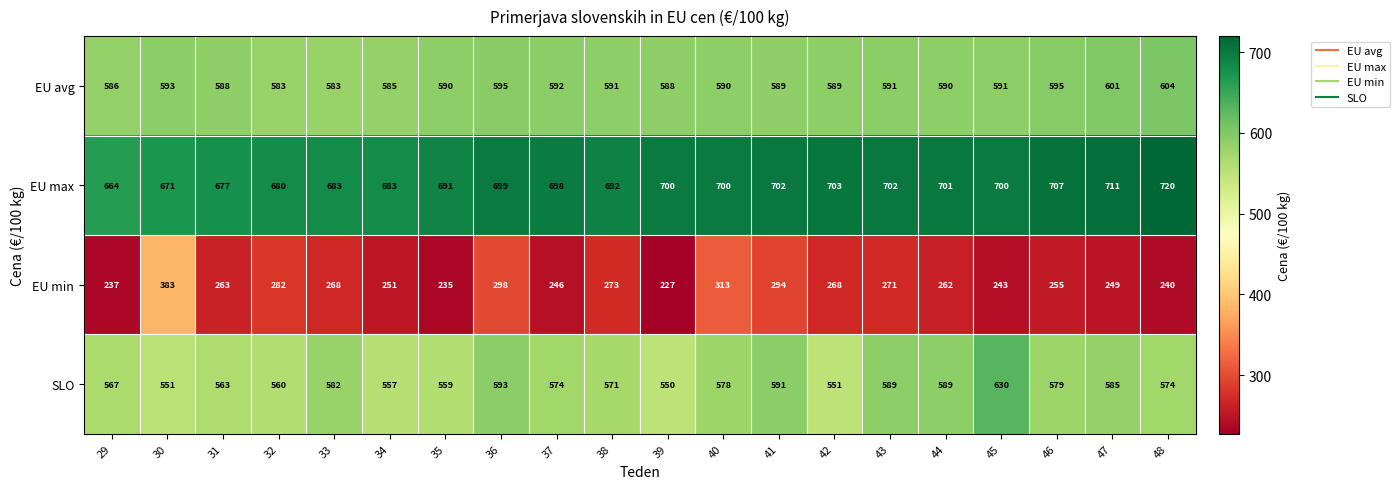

What is the spread (max minus min) of values at 45?

457